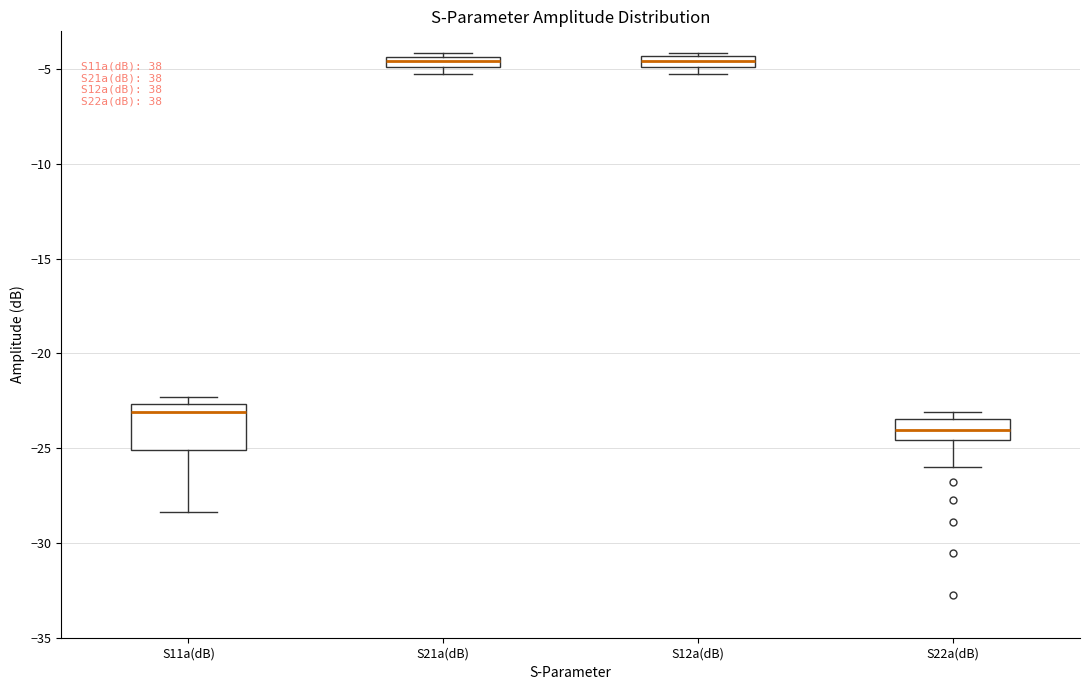

Which box is the tallest, from its lower edge to its upper edge?

S11a(dB)